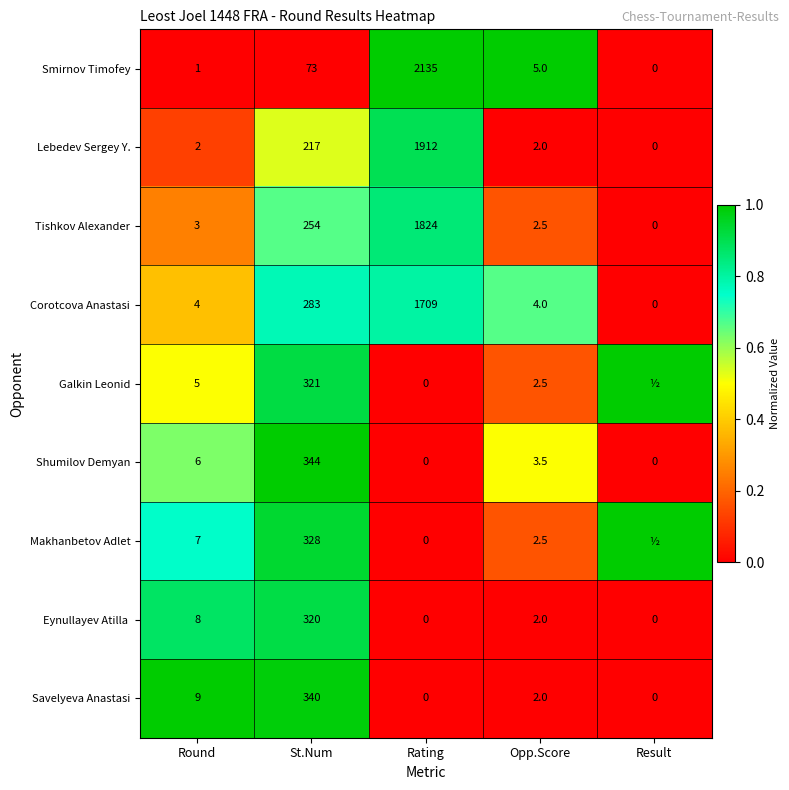

How many data points in Shumilov Demyan are above 3?

3